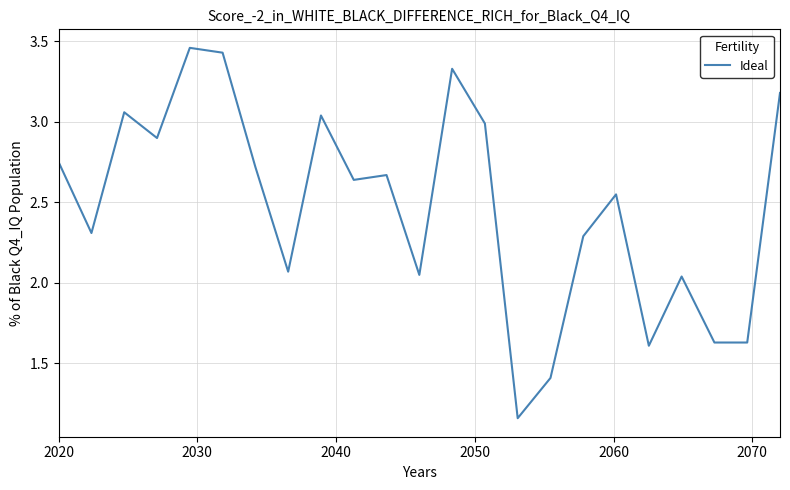

What is the difference between the maximum and minimum values?

2.3